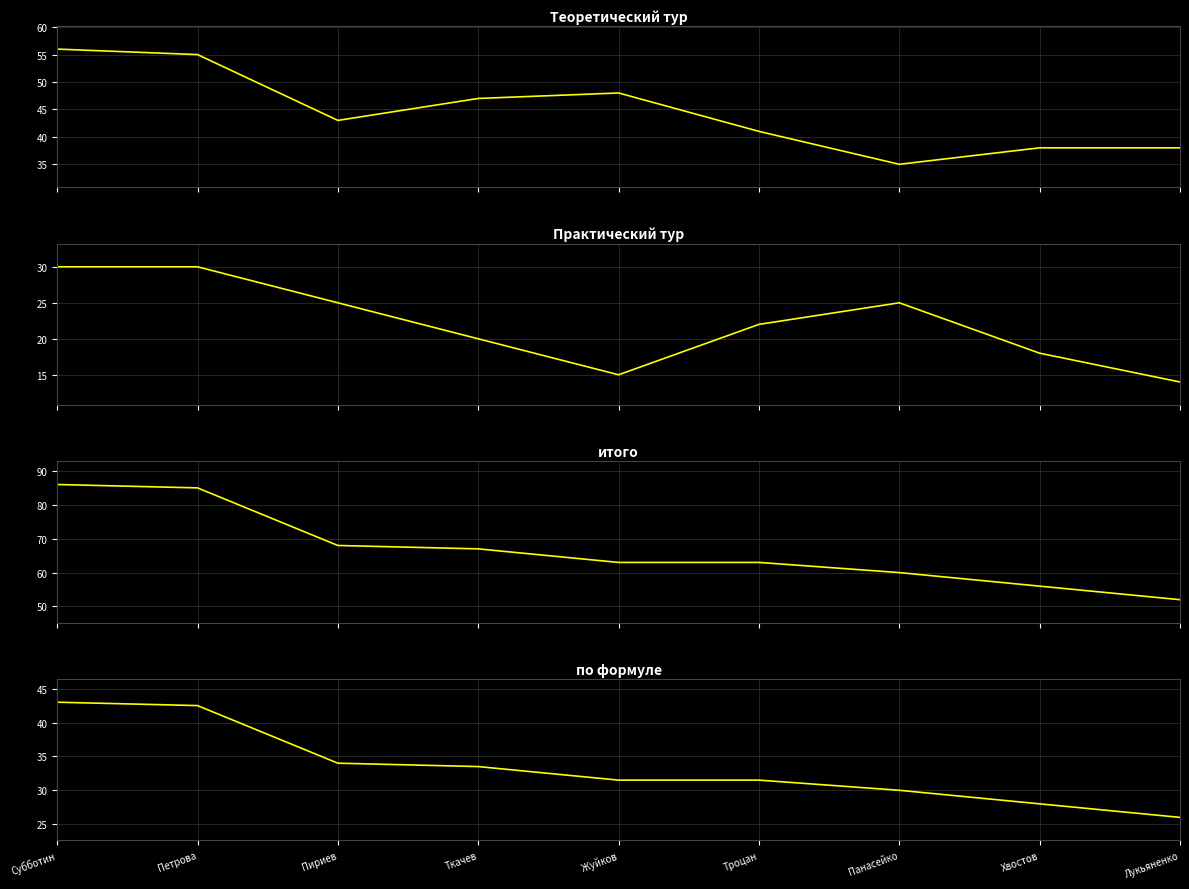

What is the difference between the по формуле values at Жуйков and Ткачев?

2.0